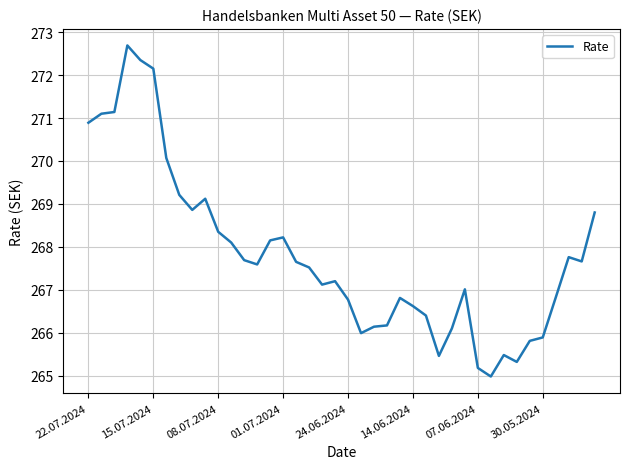

How many distinct data groups are displayed?

1